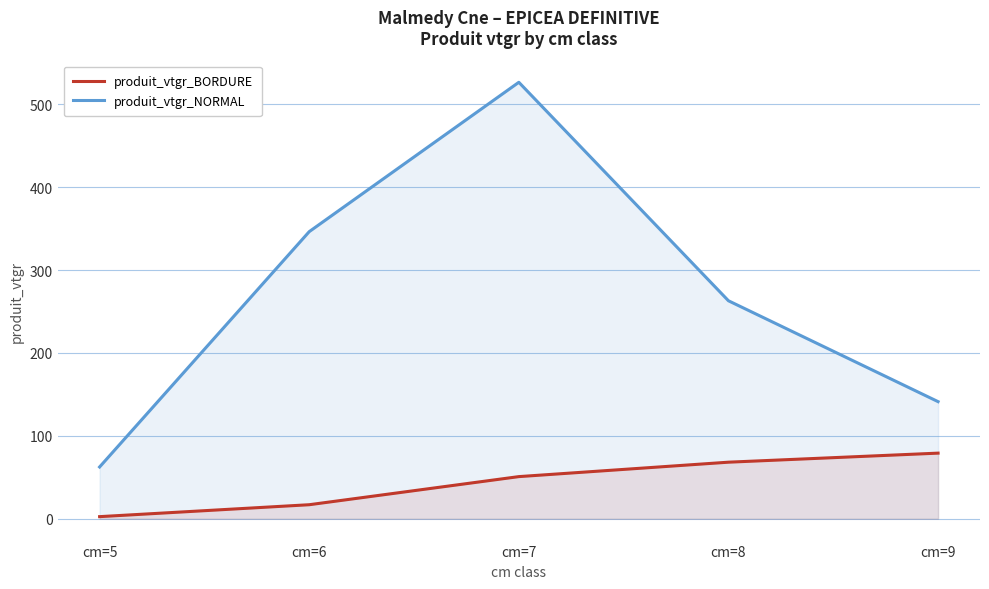

How many lines are shown in the chart?

2